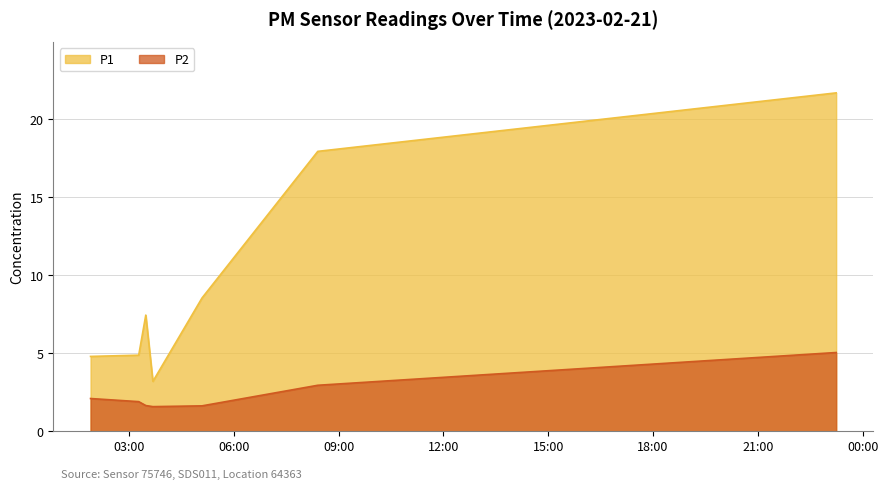

Rank the series by their average value, from highest to lowest.

P1, P2